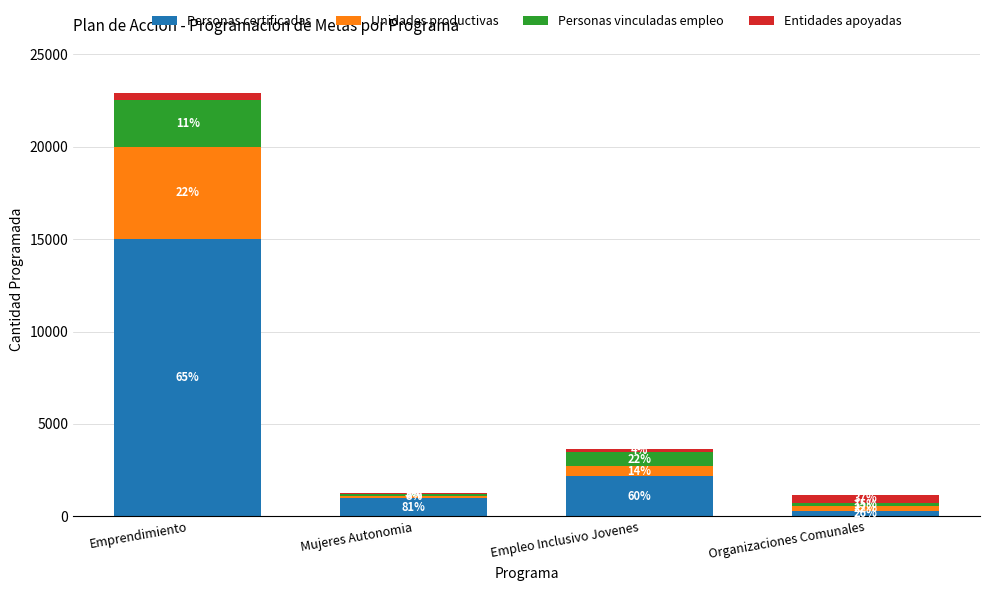

Are the bars horizontal?

No